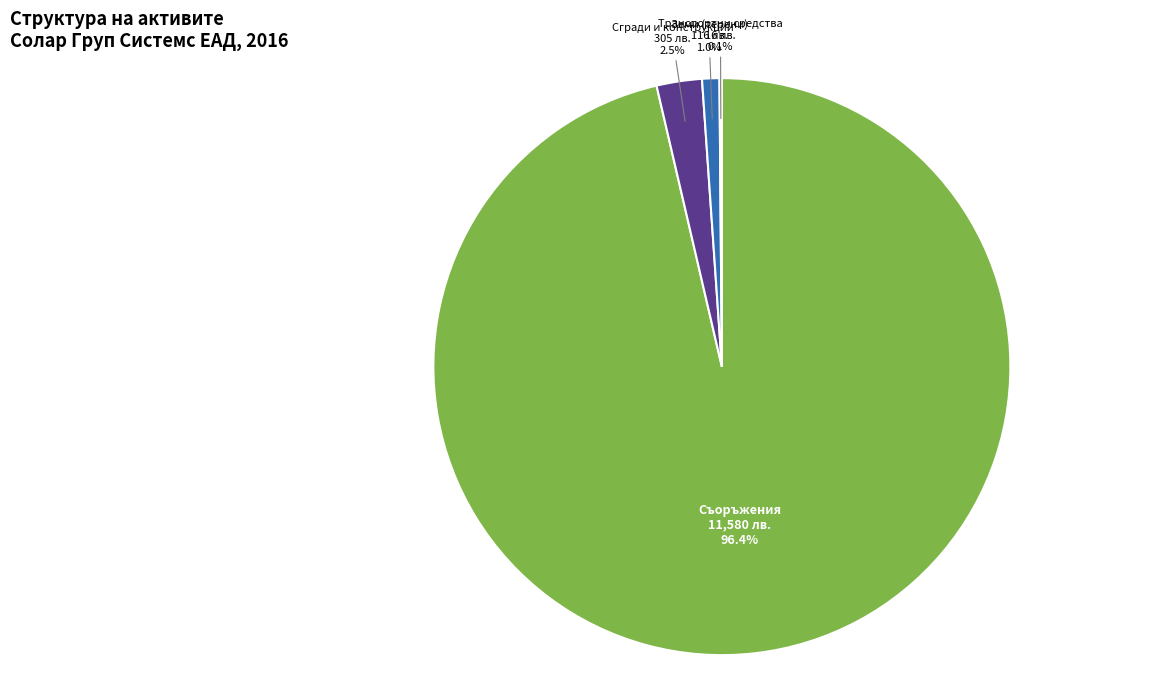

Which slice represents more than half of the pie?

Съоръжения